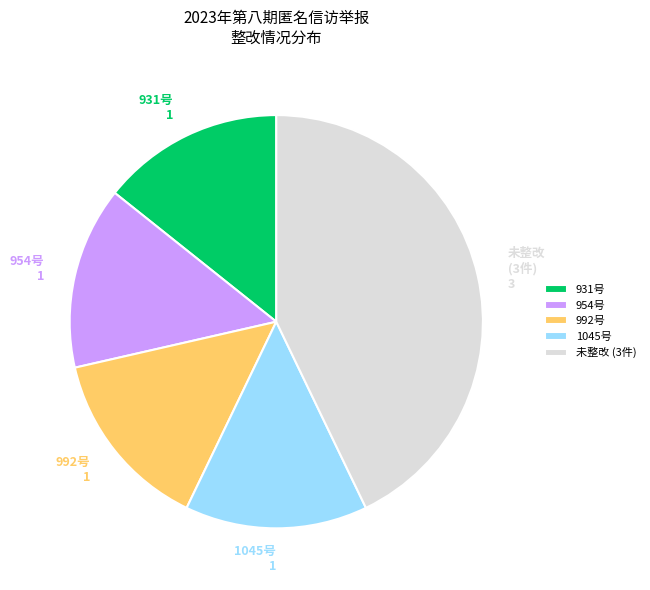

Is it true that 1045号 is 25% of the pie?

False